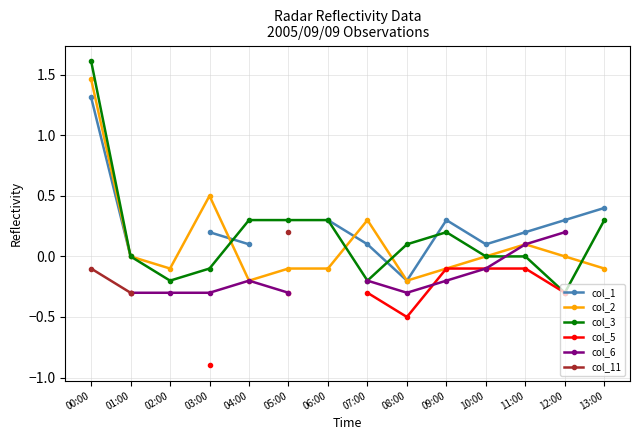

What is the value of the col_1 point at the 11th from the left?

0.1